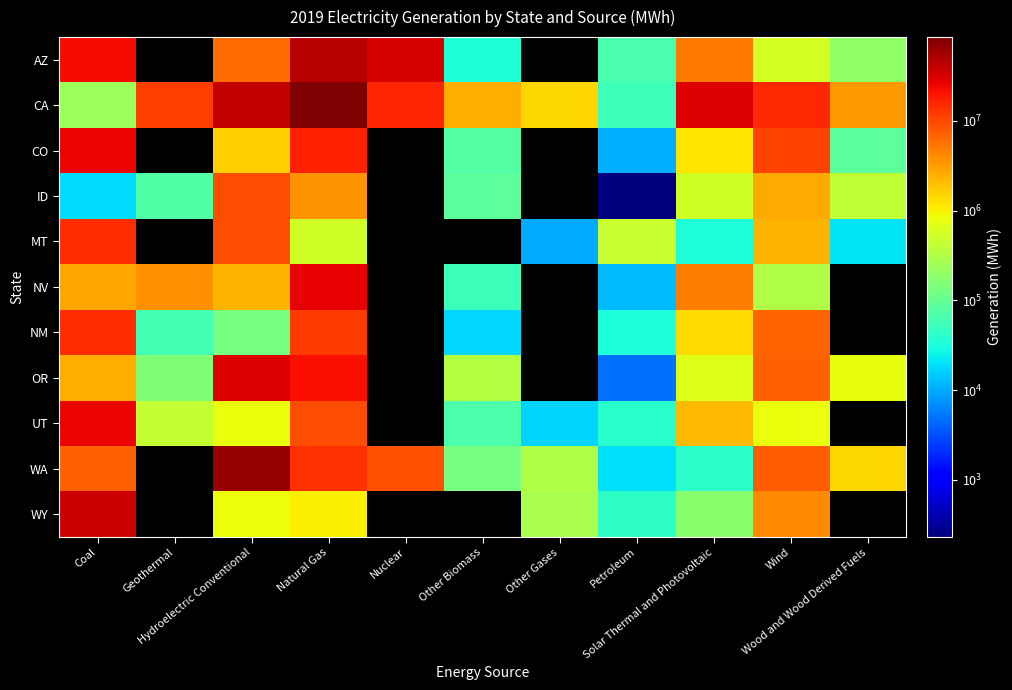

Is the value of ID at Hydroelectric Conventional greater than the value of AZ at Solar Thermal and Photovoltaic?

Yes